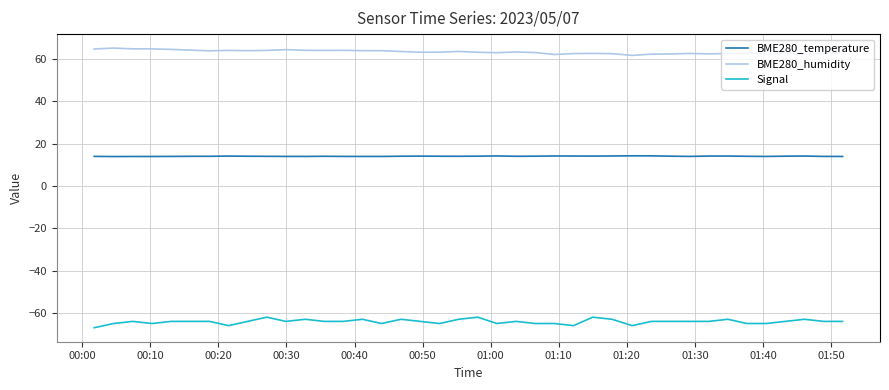

What is the smallest value displayed?

-67.0